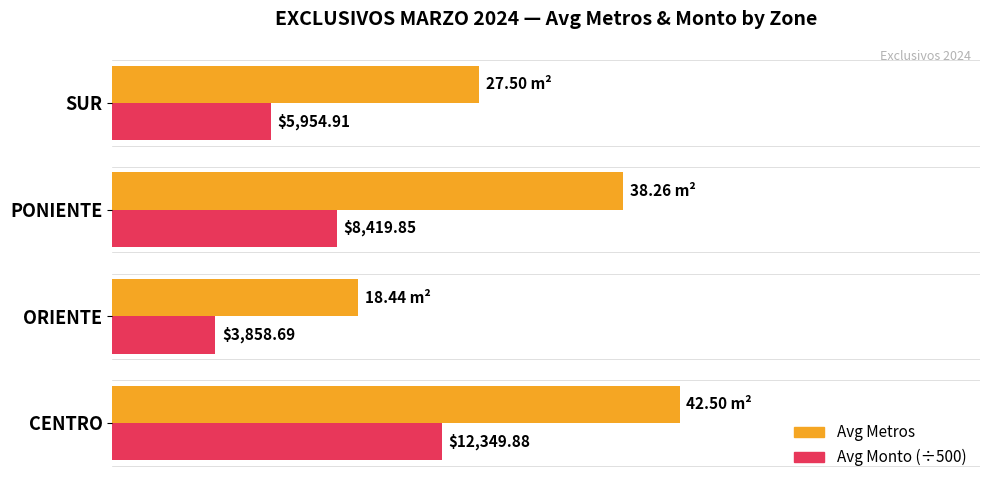

What is the value of the Avg Metros bar at the 4th from the left?

27.5